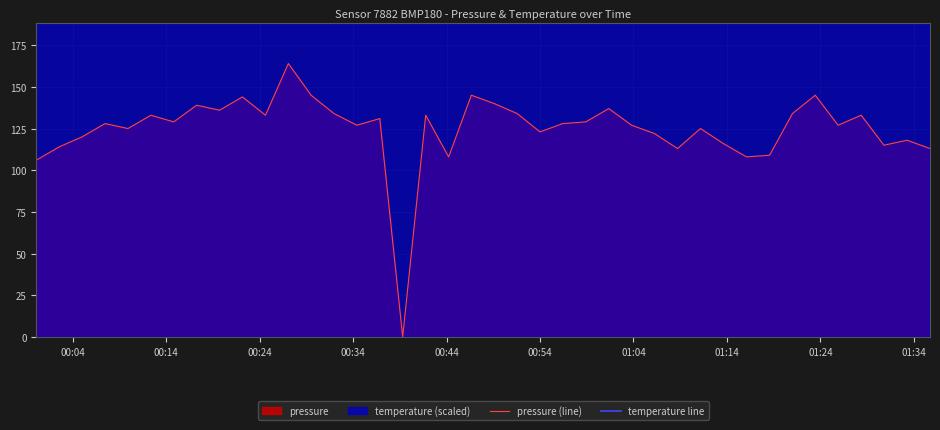

The temperature line series shows 2524.1 at 20. True or false?

False